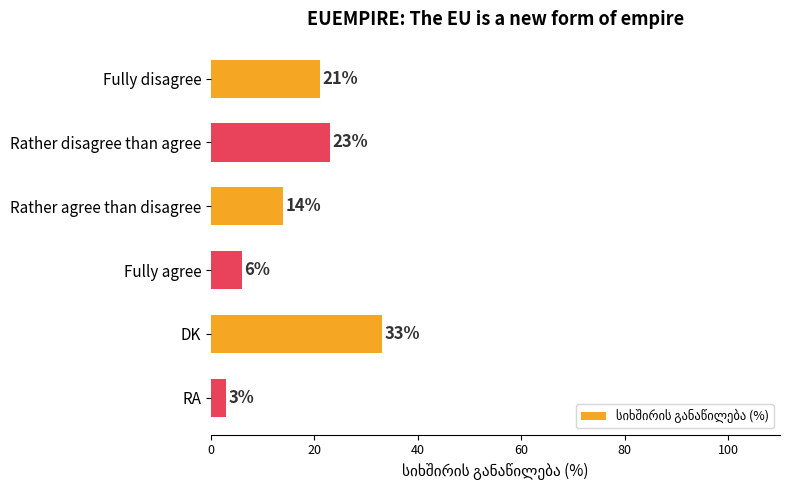

What is the change in value from Rather disagree than agree to DK?

+10